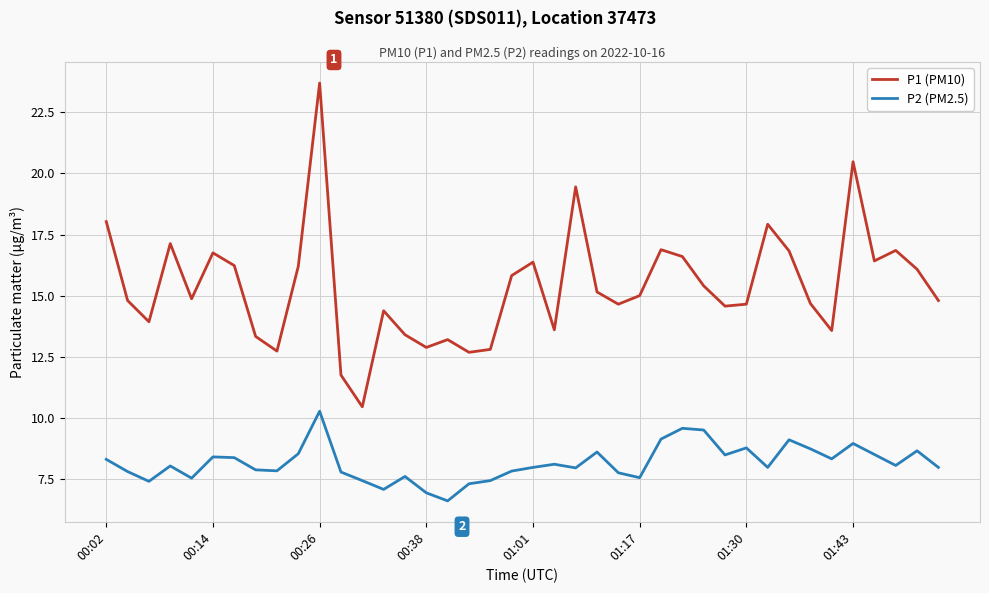

True or false: P2 (PM2.5) and P1 (PM10) cross at least once.

False